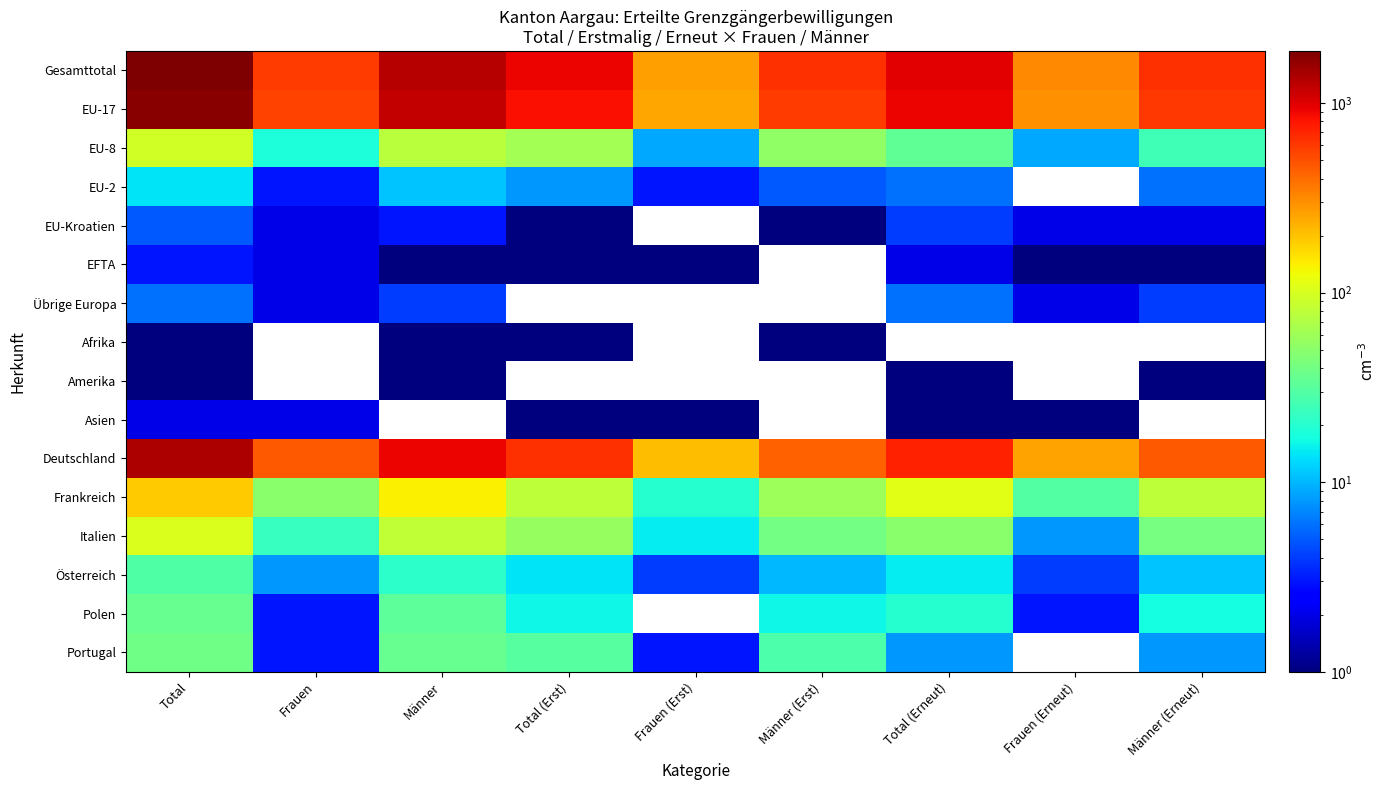

At which category is the sum across all series the highest?

Total